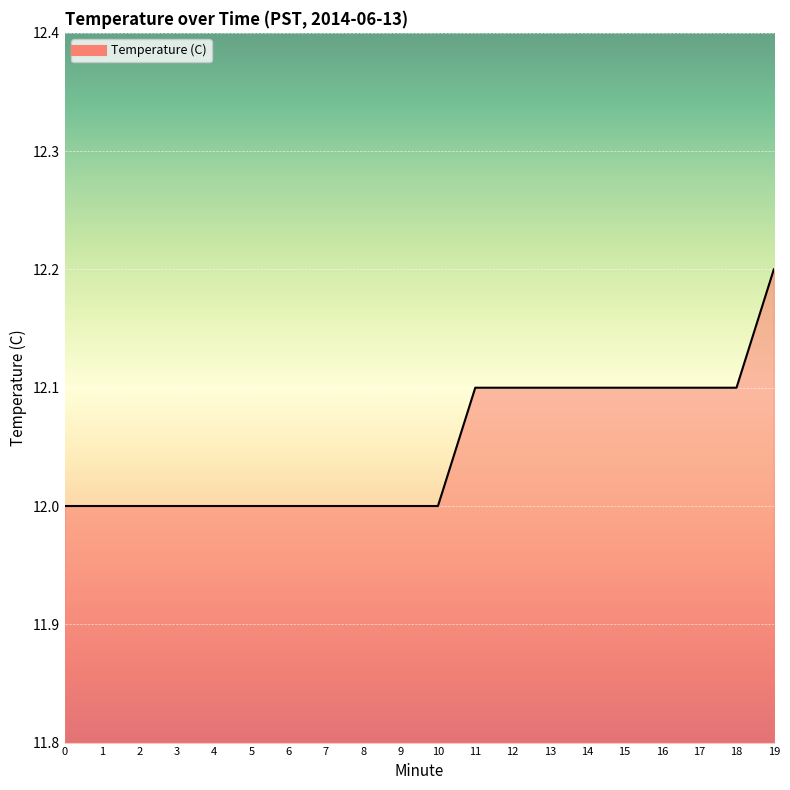

Approximately how many times larger is the value at 1 compared to 0?

1.0